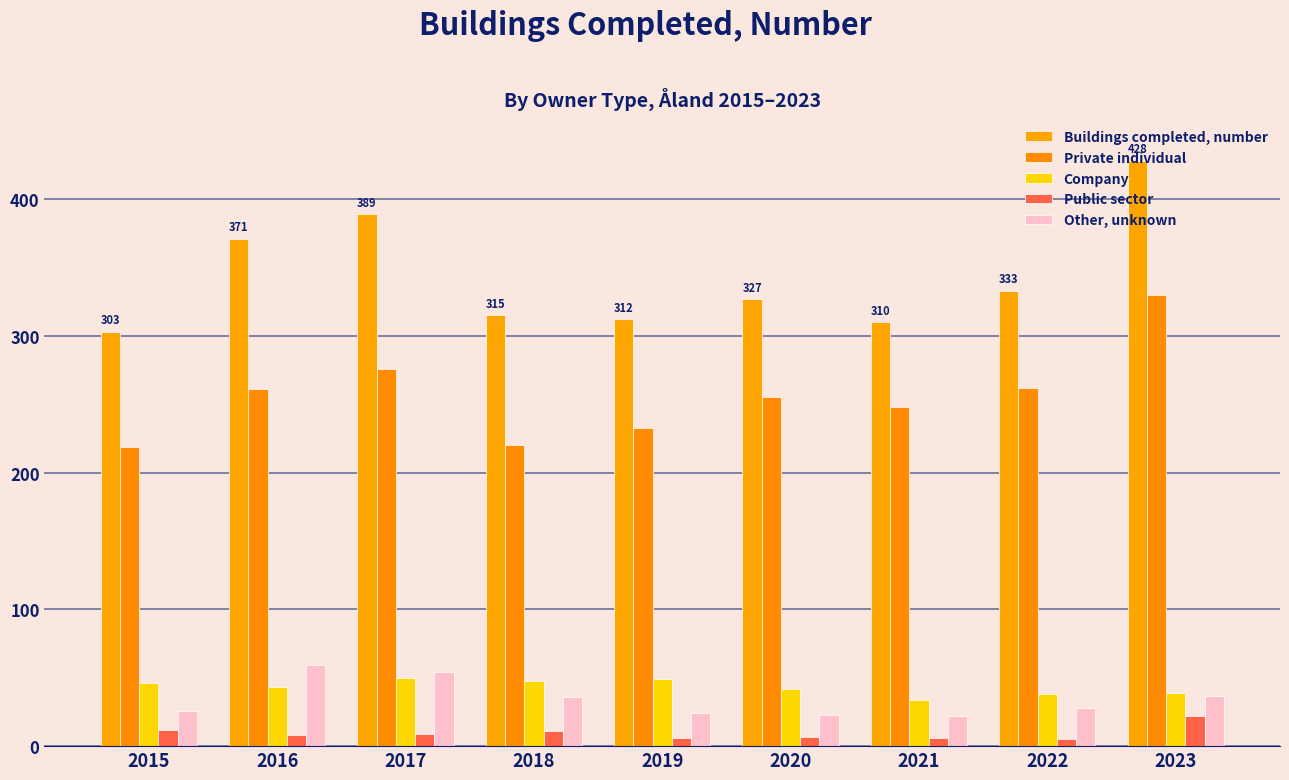

List the labels in order of Private individual value, smallest first.

2015, 2018, 2019, 2021, 2020, 2016, 2022, 2017, 2023